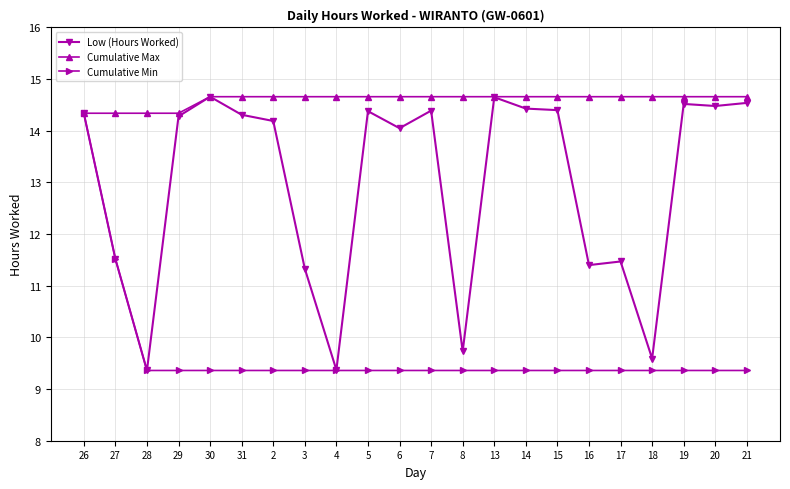

What is the minimum value for Low (Hours Worked)?

9.4